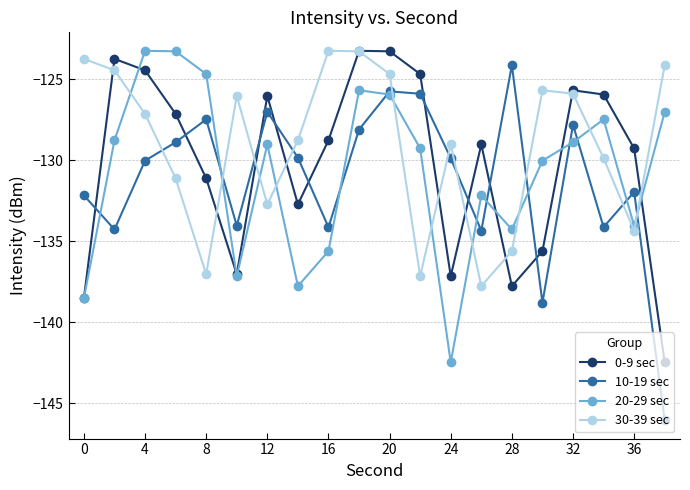

True or false: 10-19 sec has more than 2 points higher than both neighbors.

True